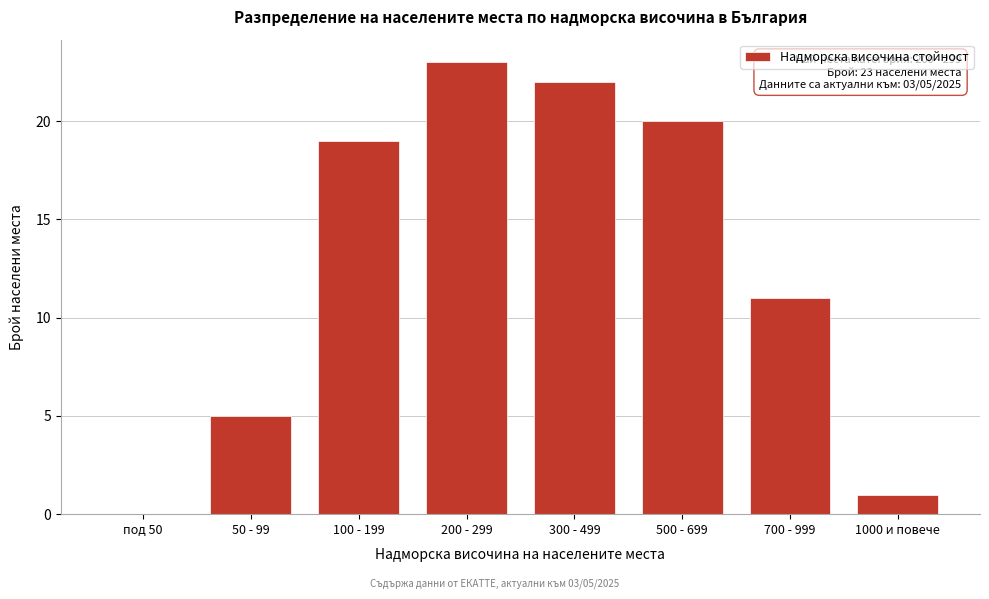

Reading left to right, what are all the values shown in this chart?

под 50=0	50 - 99=5	100 - 199=19	200 - 299=23	300 - 499=22	500 - 699=20	700 - 999=11	1000 и повече=1